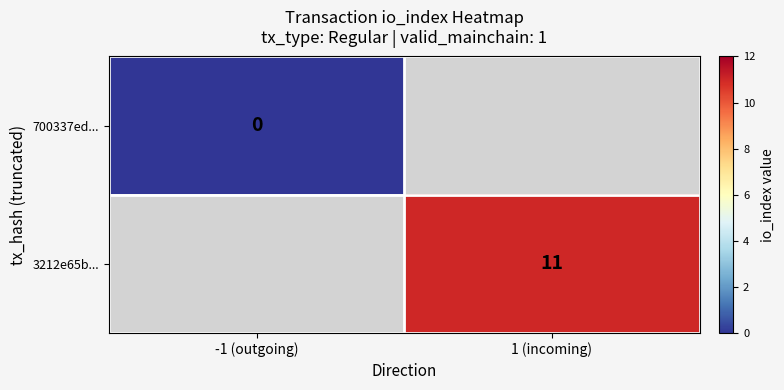

Where is 700337ed... nearest to the value 0?

-1 (outgoing)